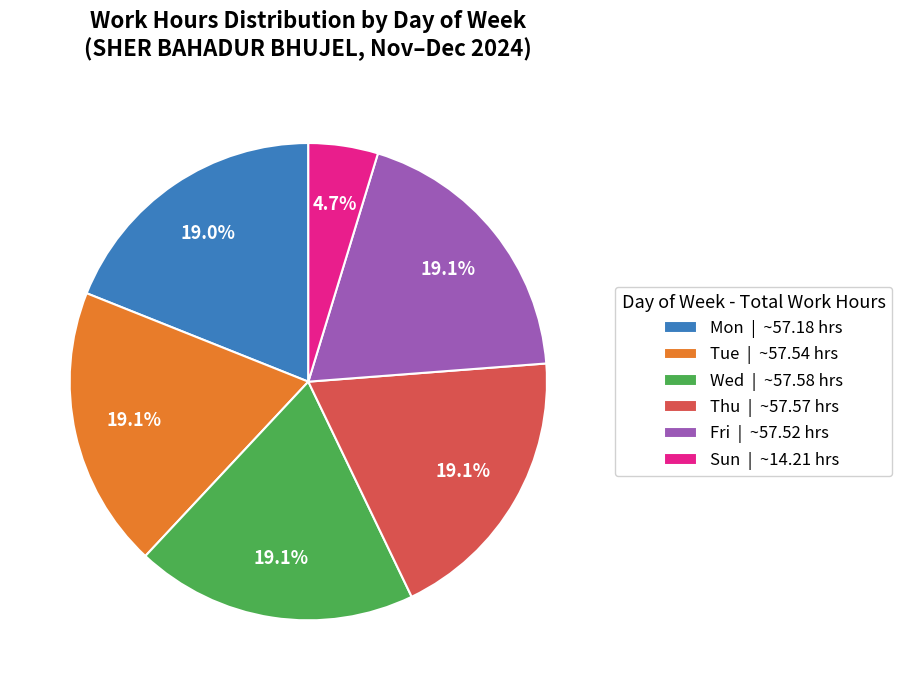

Does Mon | ~57.18 hrs account for over 50% of the chart?

No